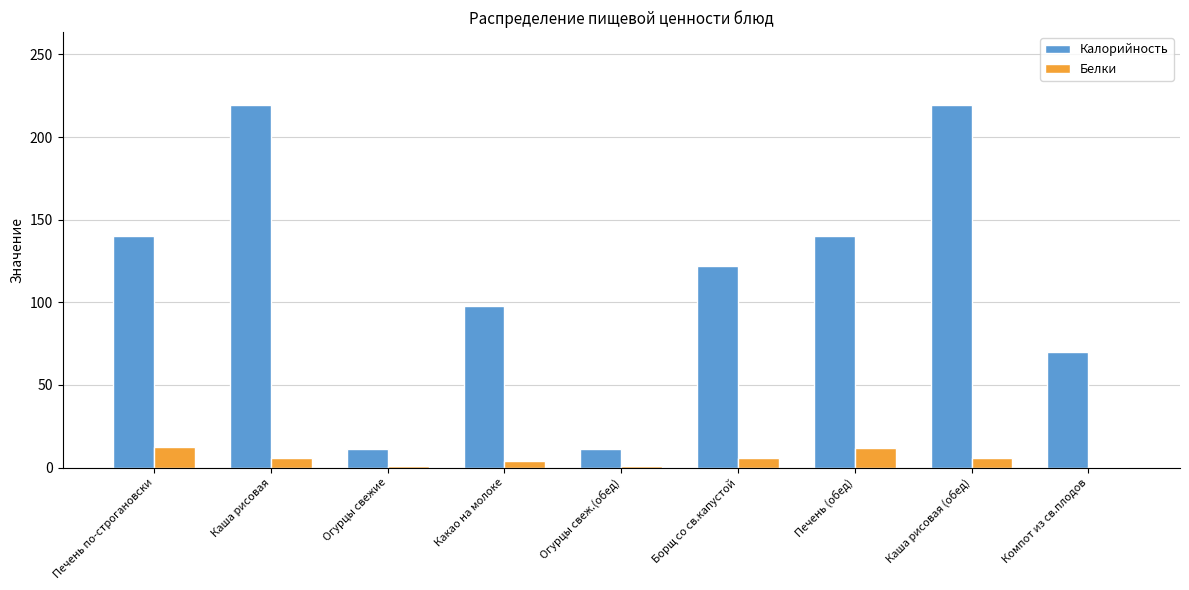

Where is Калорийность nearest to the value 115?

Борщ со св.капустой